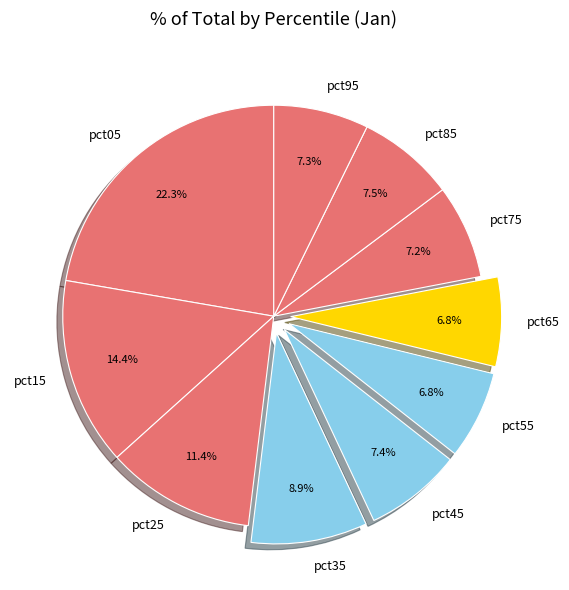

The pct25 slice represents 11% of the pie. True or false?

True